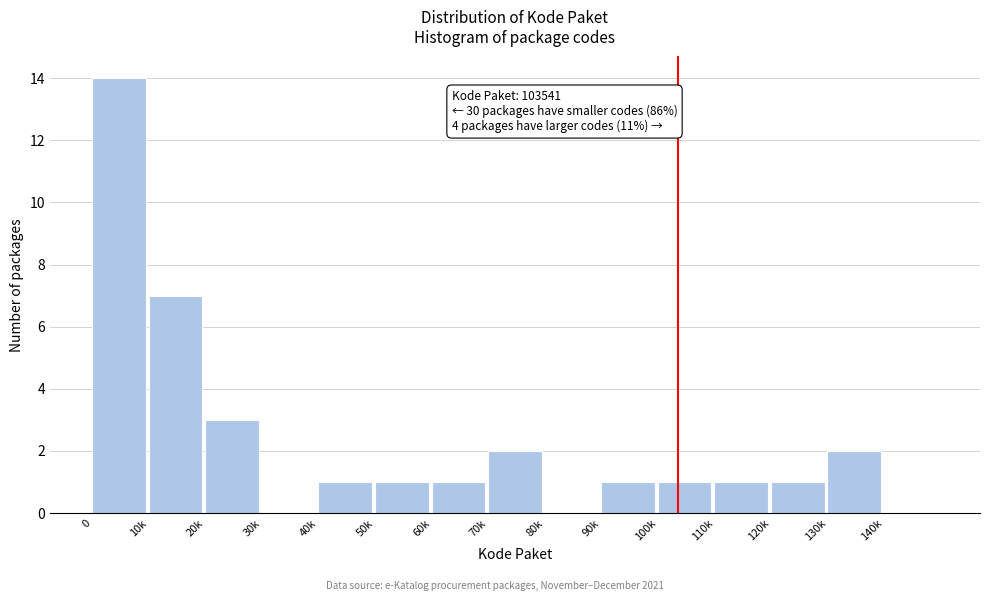

Reading left to right, transcribe all the data shown in this chart.

0=14	10k=7	20k=3	30k=0	40k=1	50k=1	60k=1	70k=2	80k=0	90k=1	100k=1	110k=1	120k=1	130k=2	140k=0